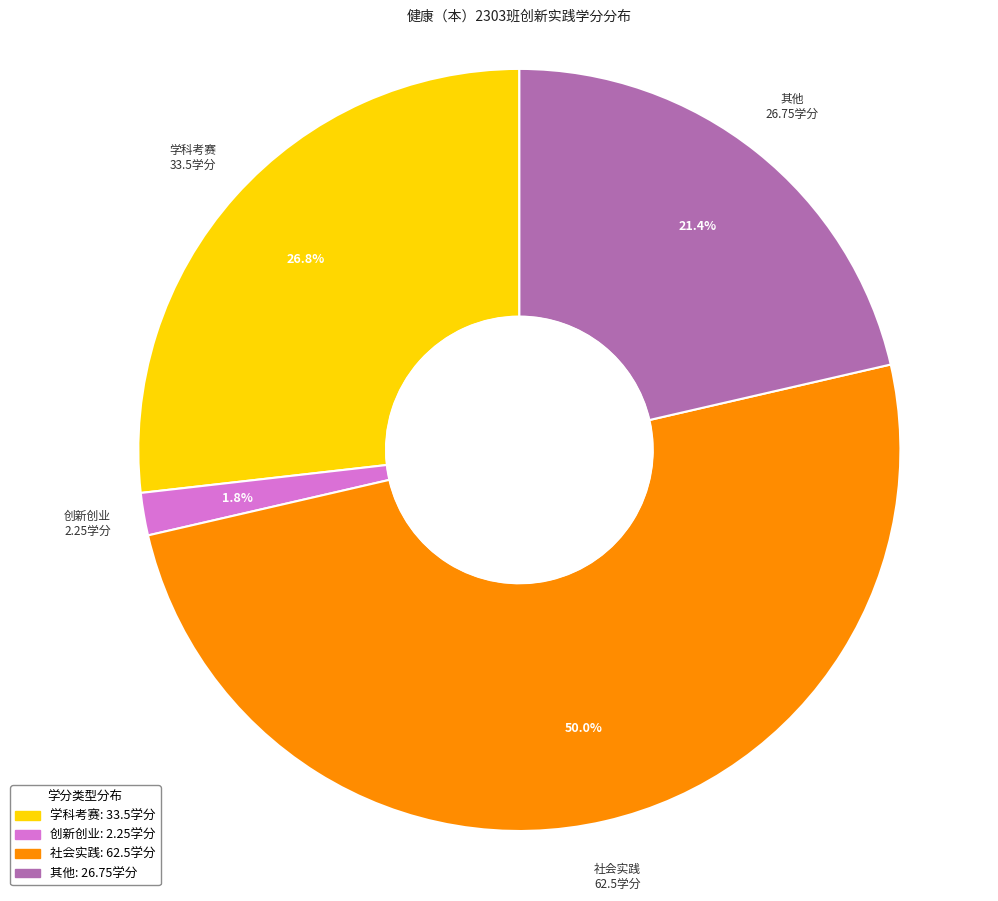

Which category has the smallest portion of the pie?

创新创业